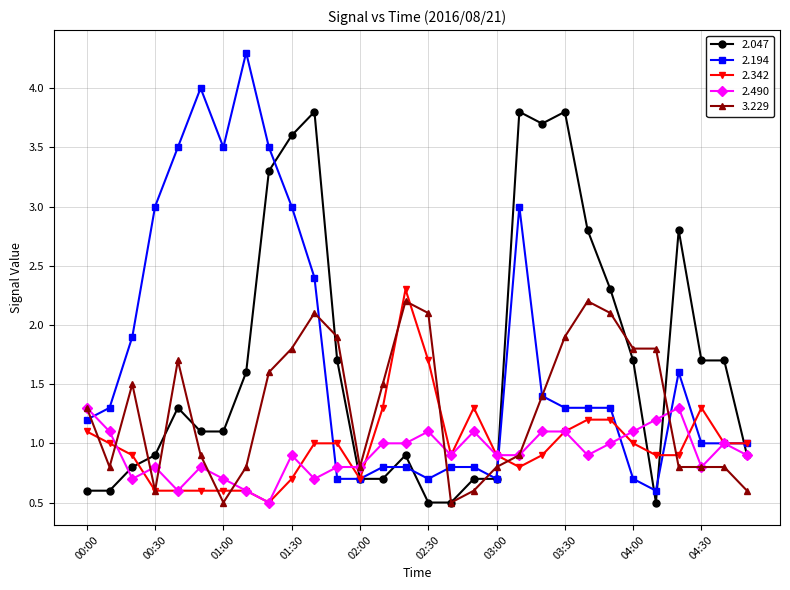

Does the chart have visible grid lines?

Yes